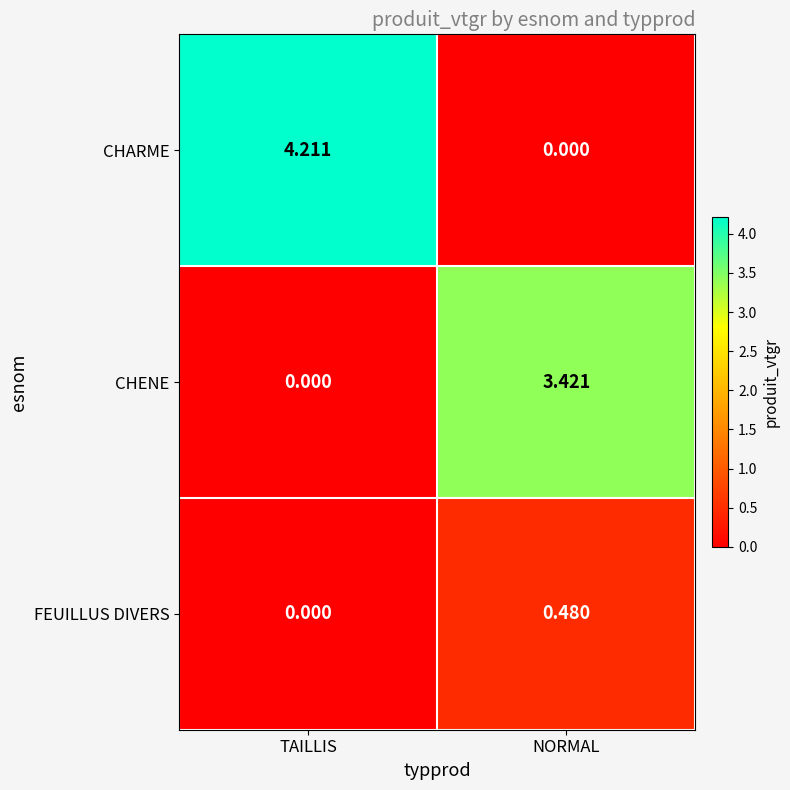

Which series has the largest total across all categories?

CHARME